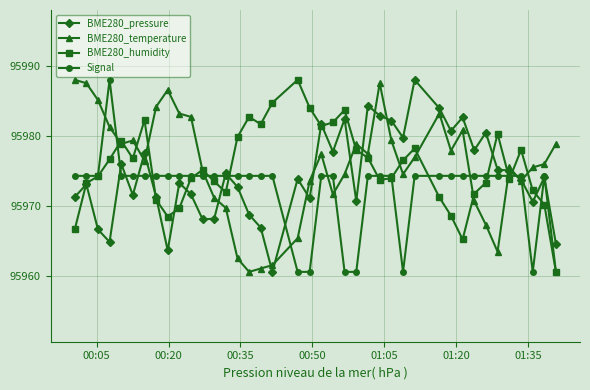

True or false: BME280_temperature has more than 2 interior local peaks.

True